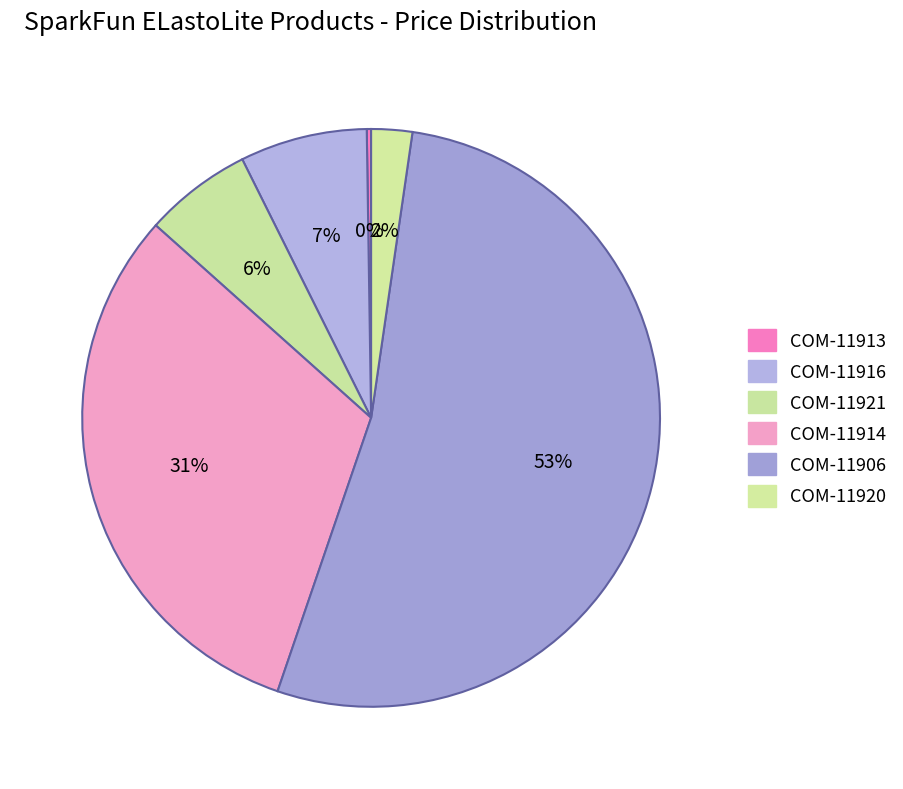

To the nearest percent, what portion does COM-11916 represent?

7%